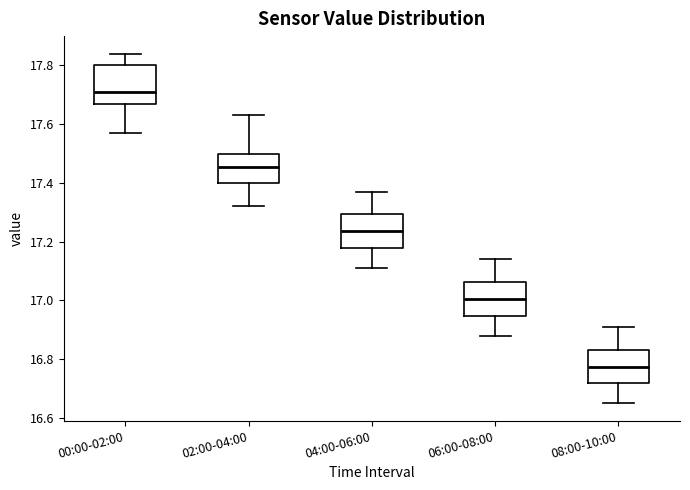

Reading left to right, transcribe this box plot: for each box, give where its median line is, the range the box spans, and where its two whiskers end, as read against the y-axis. The values are not printed on the chart, so give them approximately, as read against the axis.

00:00-02:00: median 17.72, box 17.68 to 17.80, whiskers 17.58 to 17.84
02:00-04:00: median 17.46, box 17.40 to 17.50, whiskers 17.32 to 17.64
04:00-06:00: median 17.24, box 17.18 to 17.30, whiskers 17.12 to 17.38
06:00-08:00: median 17.00, box 16.94 to 17.06, whiskers 16.88 to 17.14
08:00-10:00: median 16.78, box 16.72 to 16.84, whiskers 16.66 to 16.92